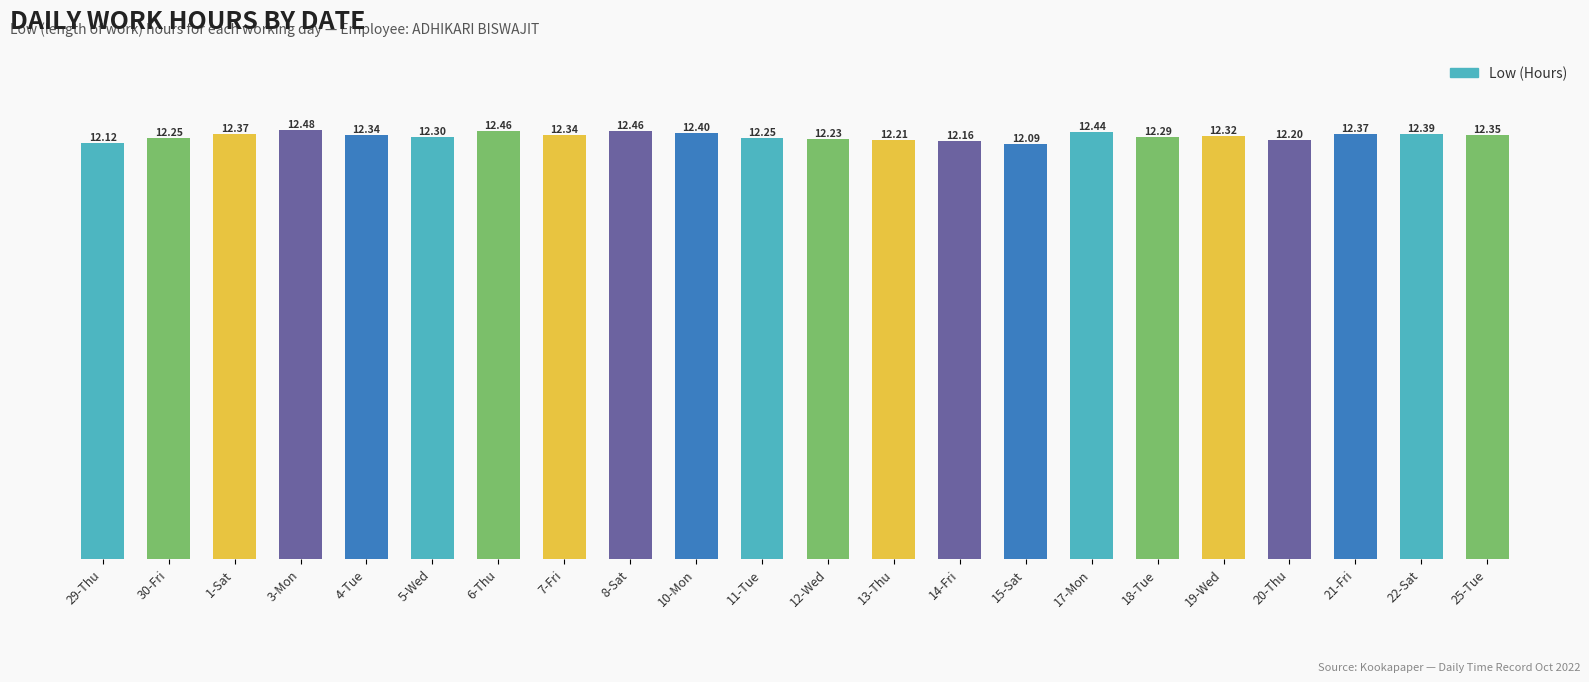

Does the chart contain stacked bars?

No